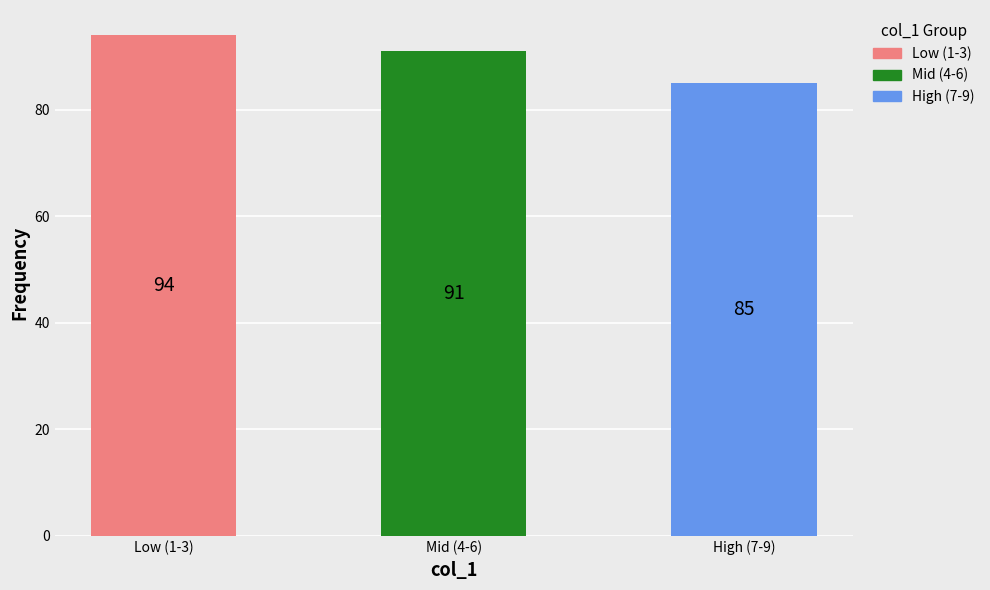

List the labels in order of value, smallest first.

High (7-9), Mid (4-6), Low (1-3)